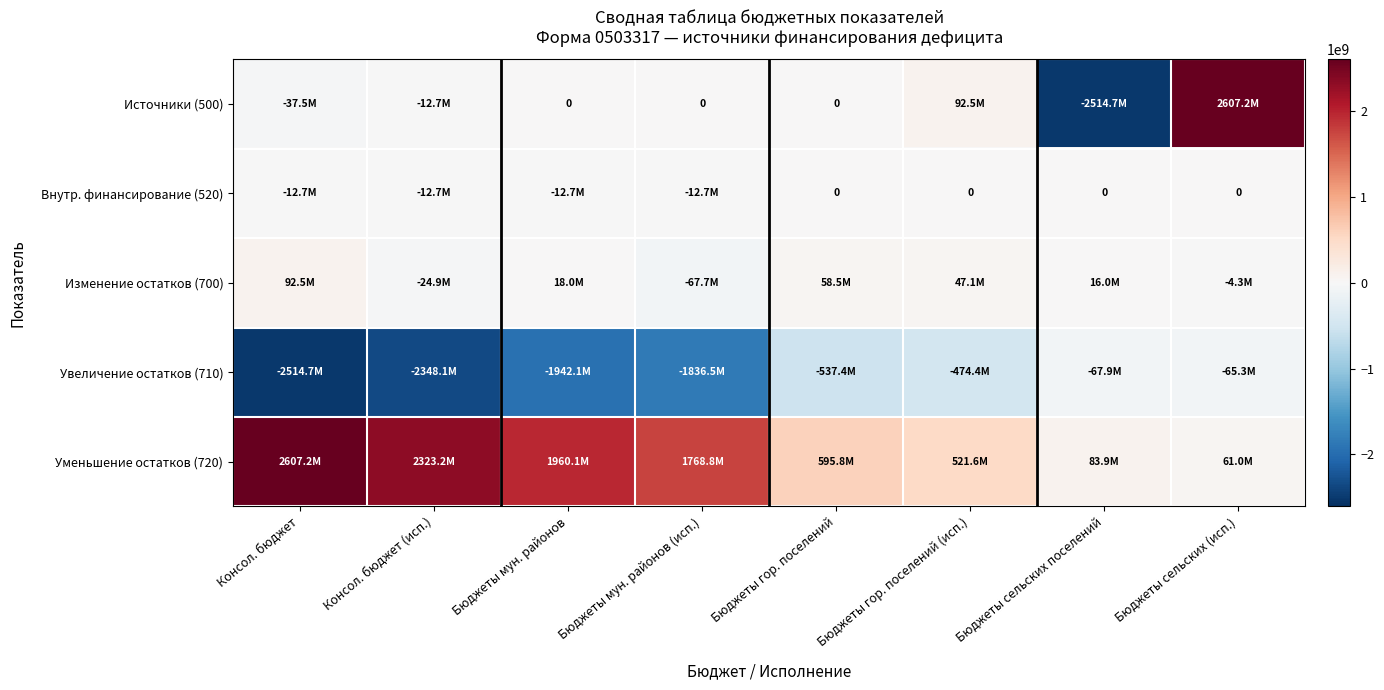

What is the sum of all Увеличение остатков (710) values?

-9786307034.4